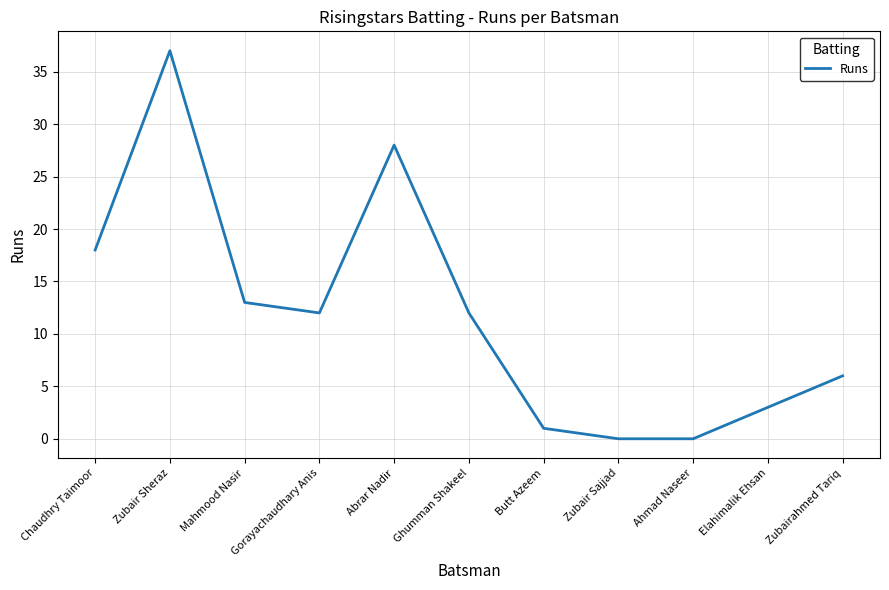

What is the maximum value shown in the chart?

37